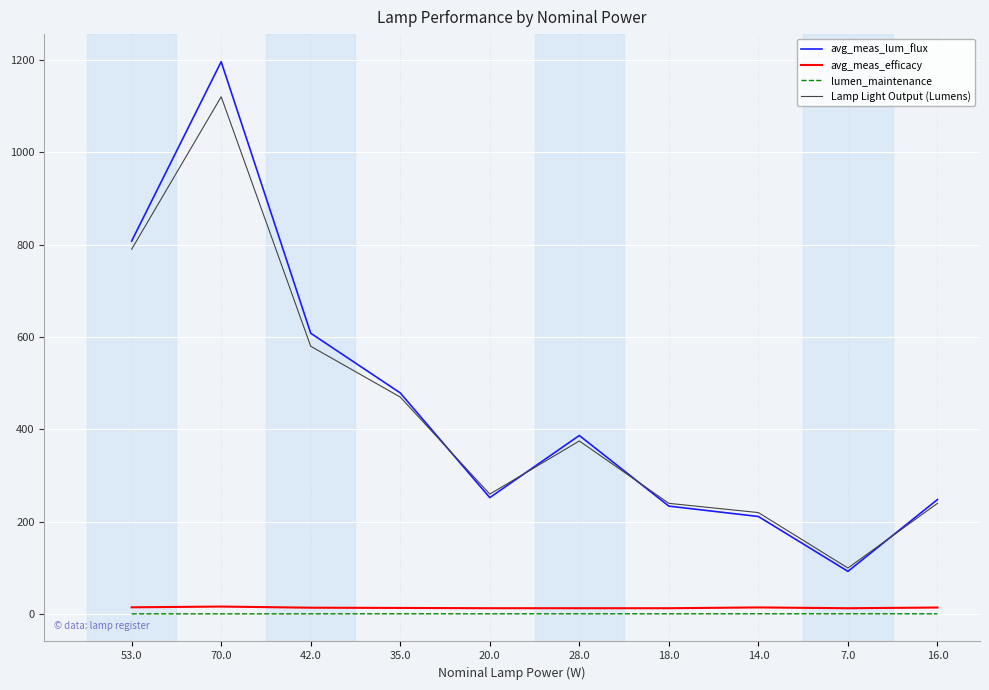

What is the difference between the maximum and minimum values in the Lamp Light Output (Lumens) series?

1020.0